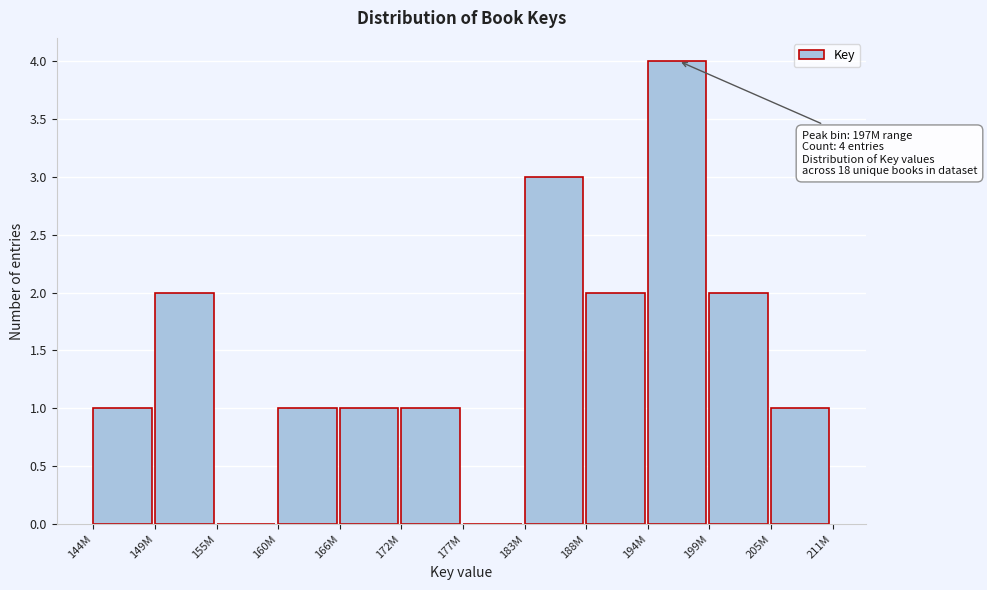

Reading left to right, what are all the values shown in this chart?

144M=1	149M=2	155M=0	160M=1	166M=1	172M=1	177M=0	183M=3	188M=2	194M=4	199M=2	205M=1